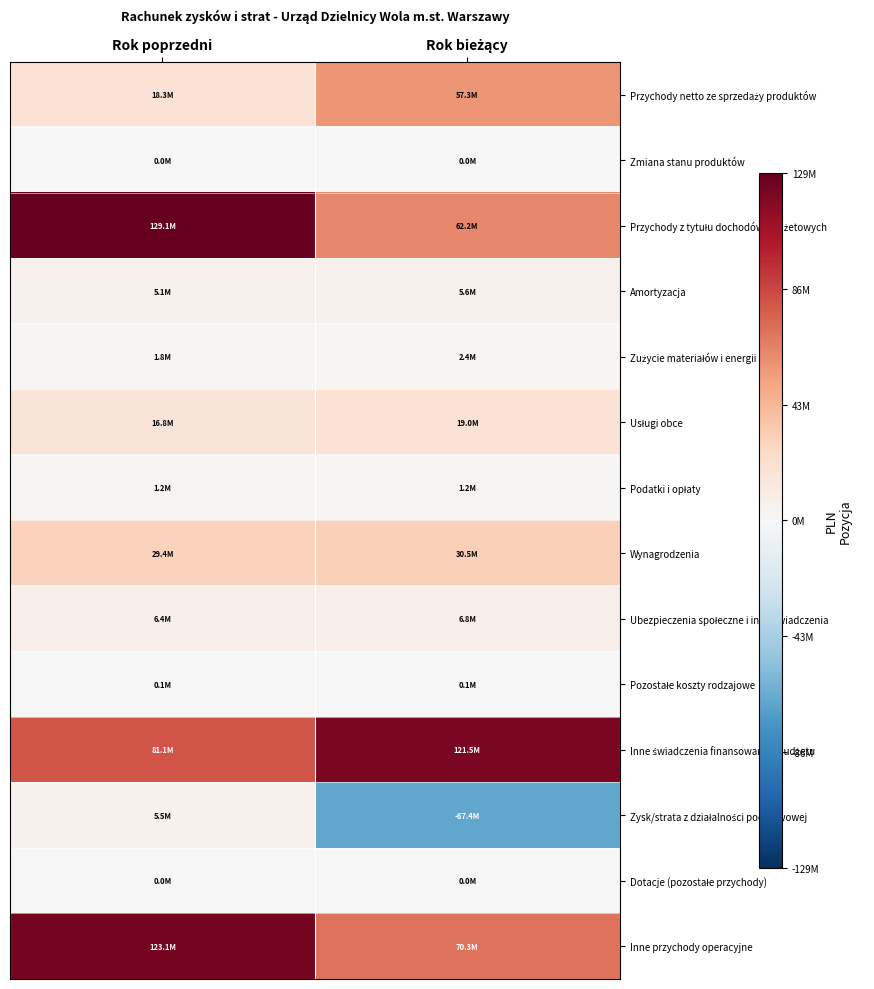

Rank the series by their maximum value, from lowest to highest.

Dotacje (pozostałe przychody), Zmiana stanu produktów, Pozostałe koszty rodzajowe, Podatki i opłaty, Zużycie materiałów i energii, Zysk/strata z działalności podstawowej, Amortyzacja, Ubezpieczenia społeczne i inne świadczenia, Usługi obce, Wynagrodzenia, Przychody netto ze sprzedaży produktów, Inne świadczenia finansowane z budżetu, Inne przychody operacyjne, Przychody z tytułu dochodów budżetowych